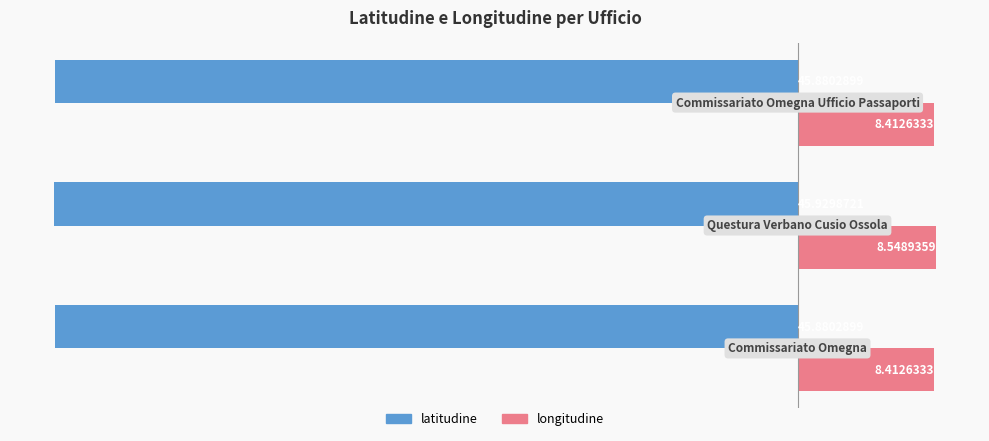

List the series in order of their peak value, highest first.

longitudine, latitudine